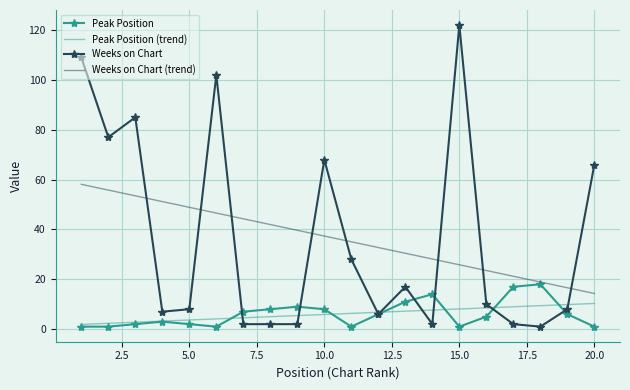

What is the minimum value shown in the chart?

1.0